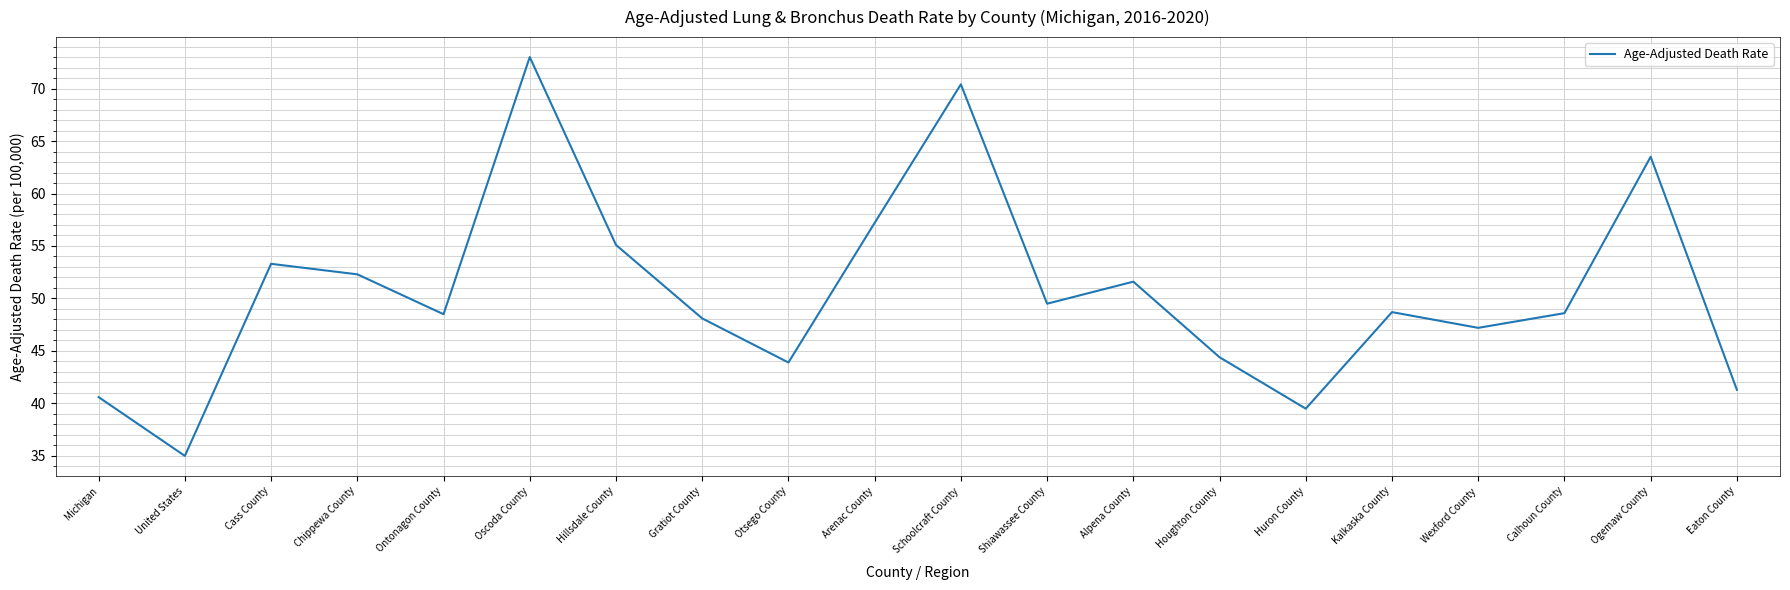

How many interior local valleys (lower than both neighbors) does the data have?

6